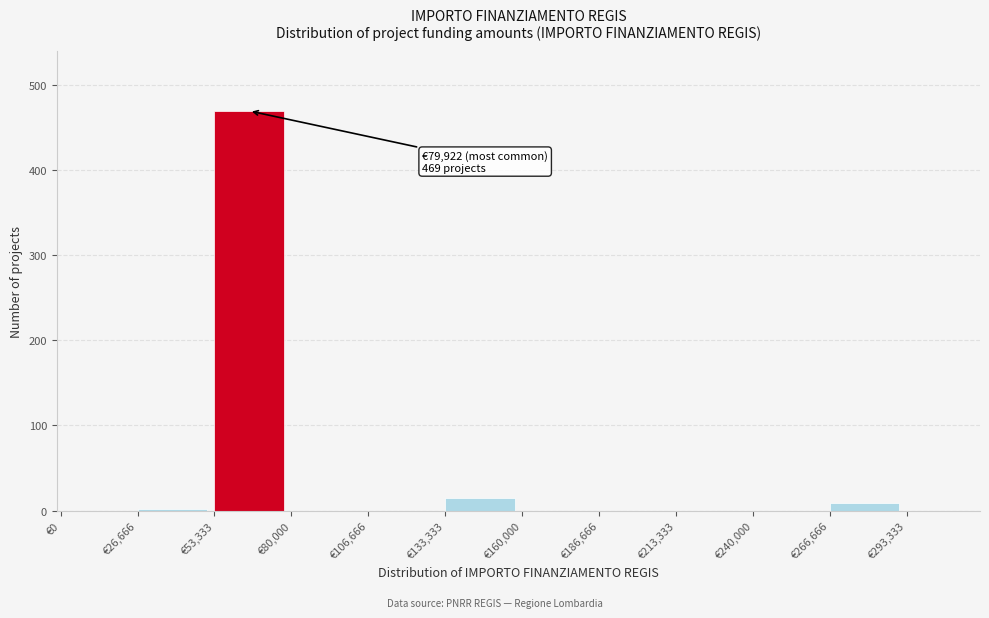

Over which range of the x-axis is the bar tallest?

55000 to 80000